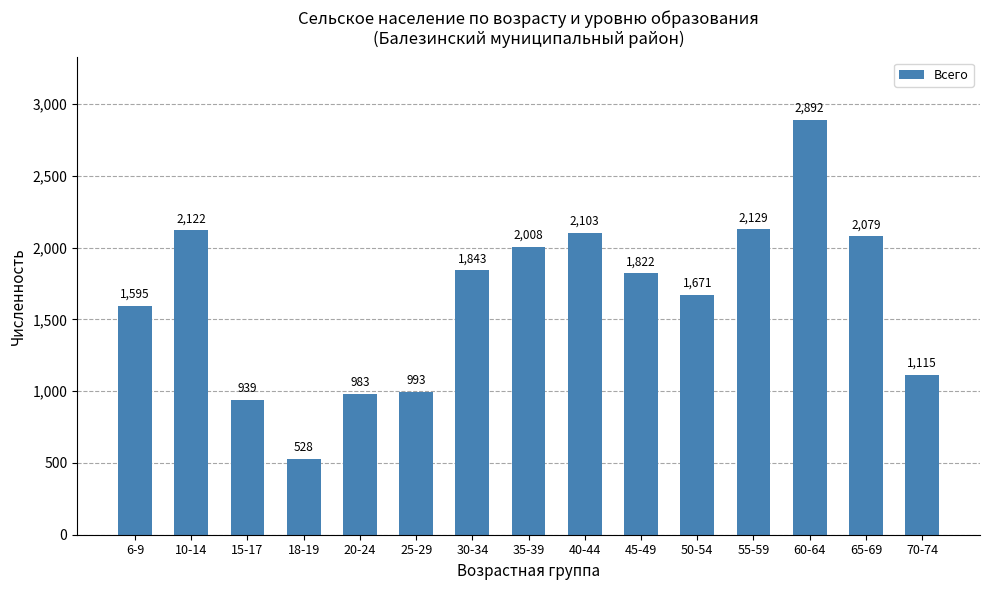

Are the bars horizontal?

No